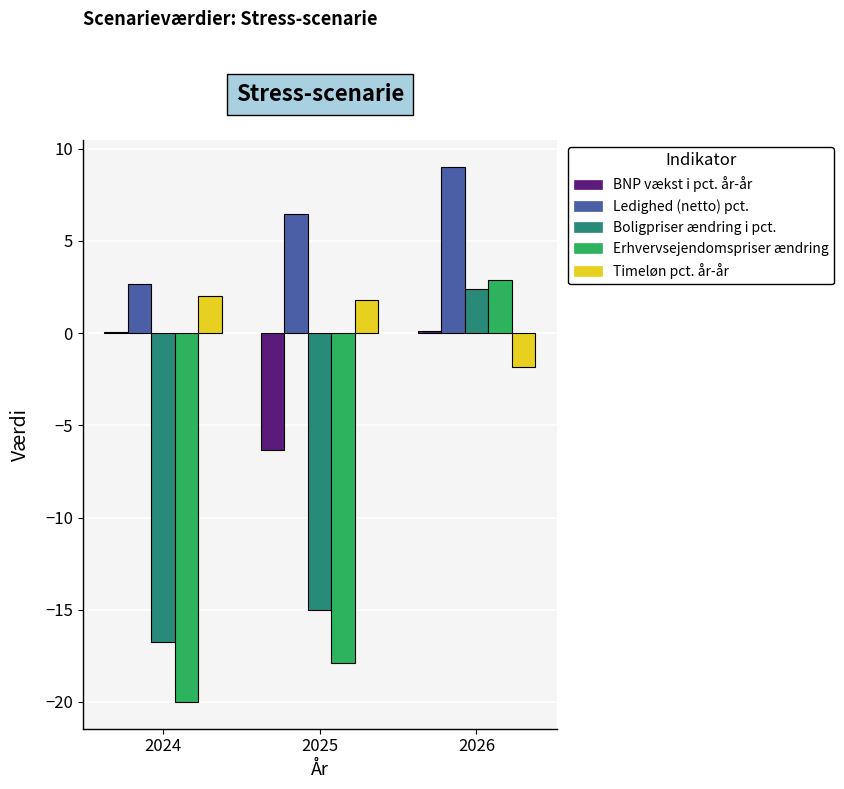

What is the difference between the Timeløn pct. år-år values at 2024 and 2025?

0.2